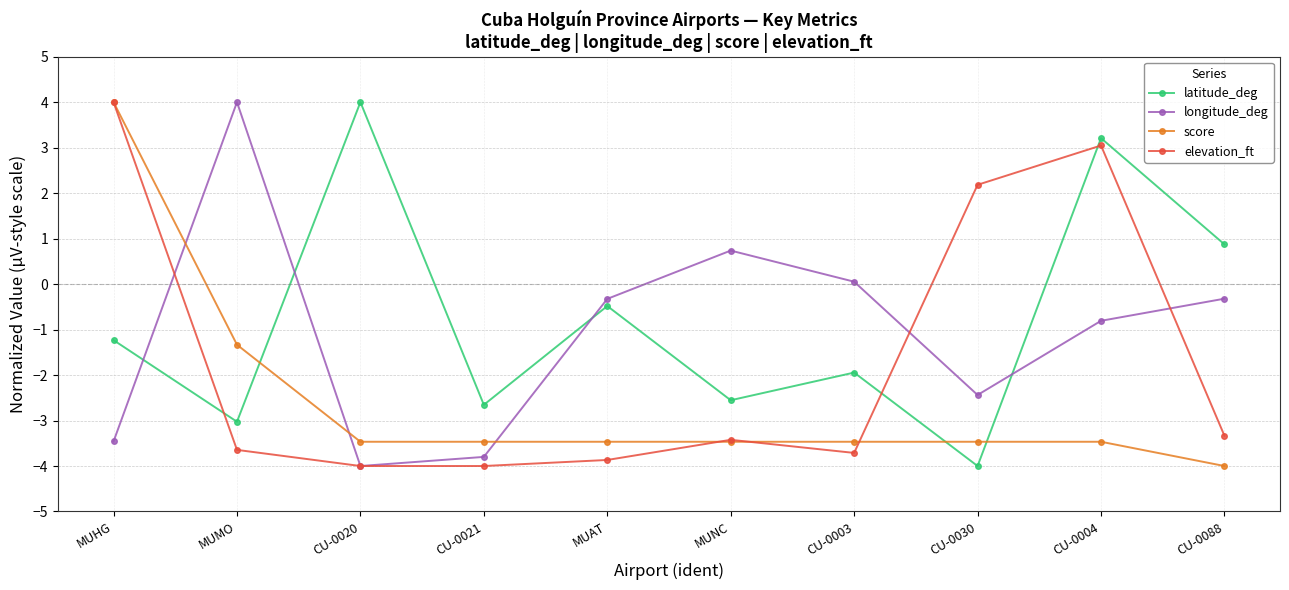

Between CU-0021 and CU-0003, which series saw the biggest shift?

longitude_deg